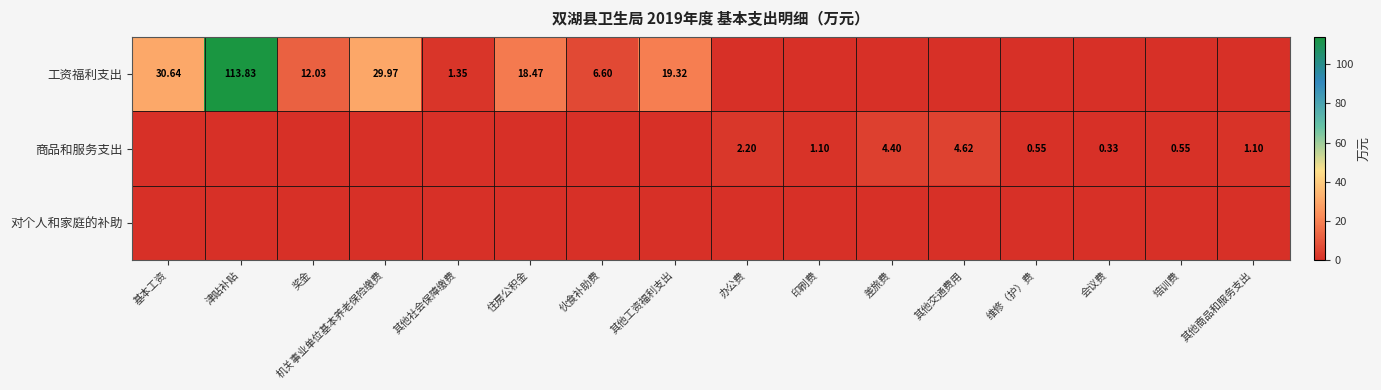

What is the sum of the 商品和服务支出 values at 会议费 and 津贴补贴?

0.3